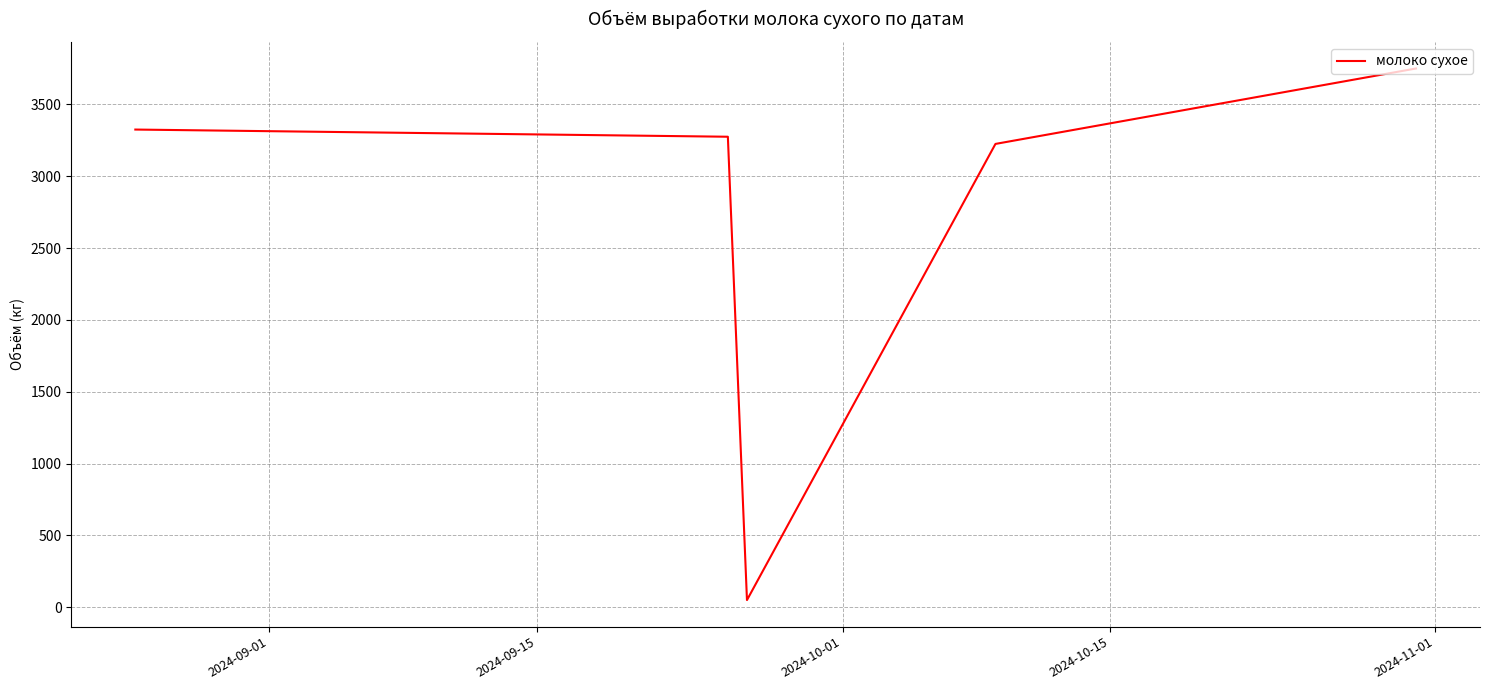

True or false: the data has more than 1 interior local peaks.

False